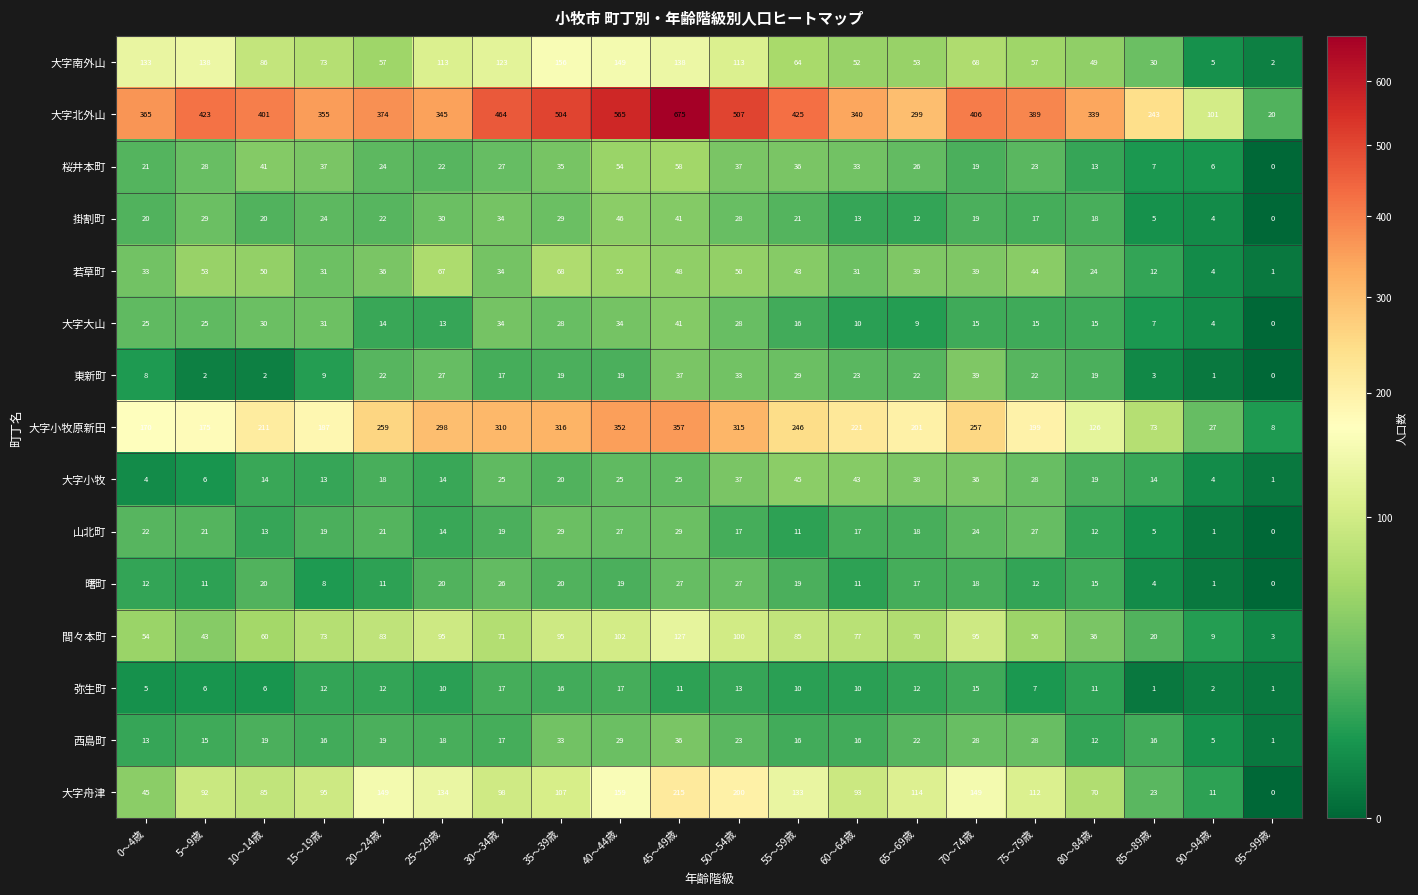

At how many categories does at least one series exceed 90?

19